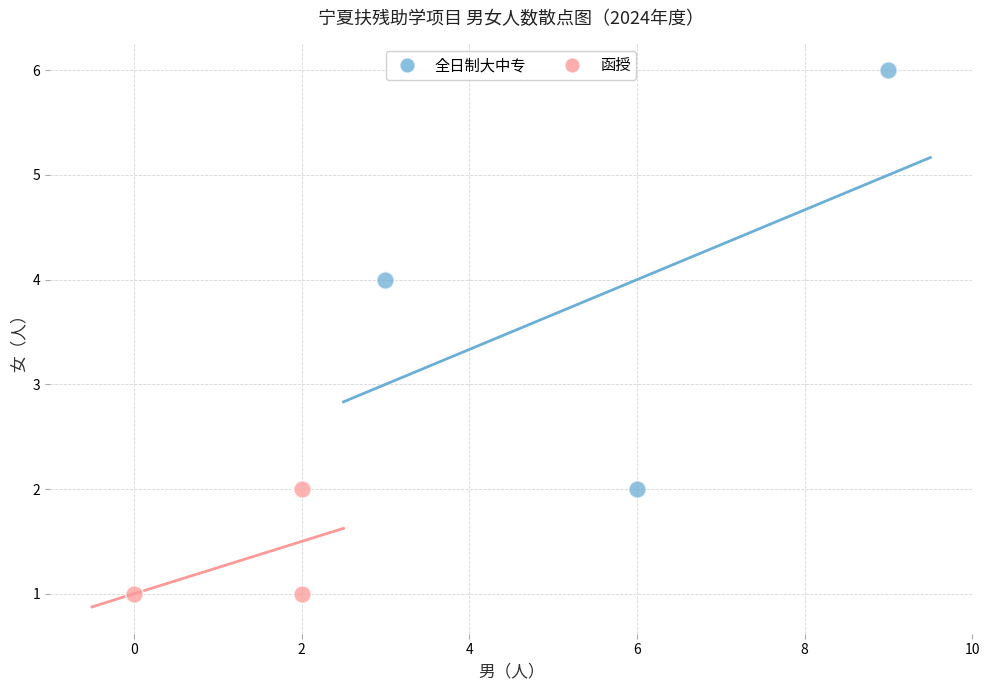

Which series reaches the minimum Y coordinate?

函授